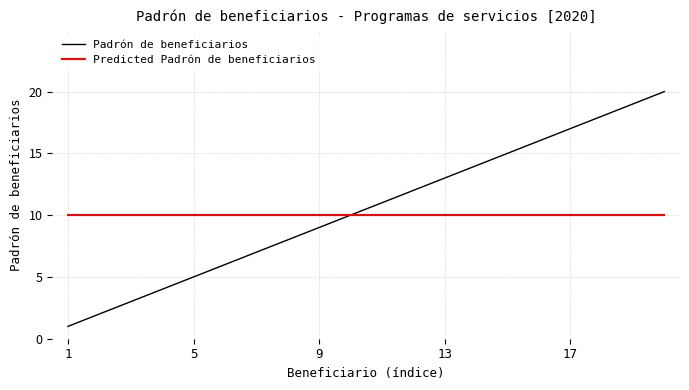

What is the highest value of the Padrón de beneficiarios series?

20